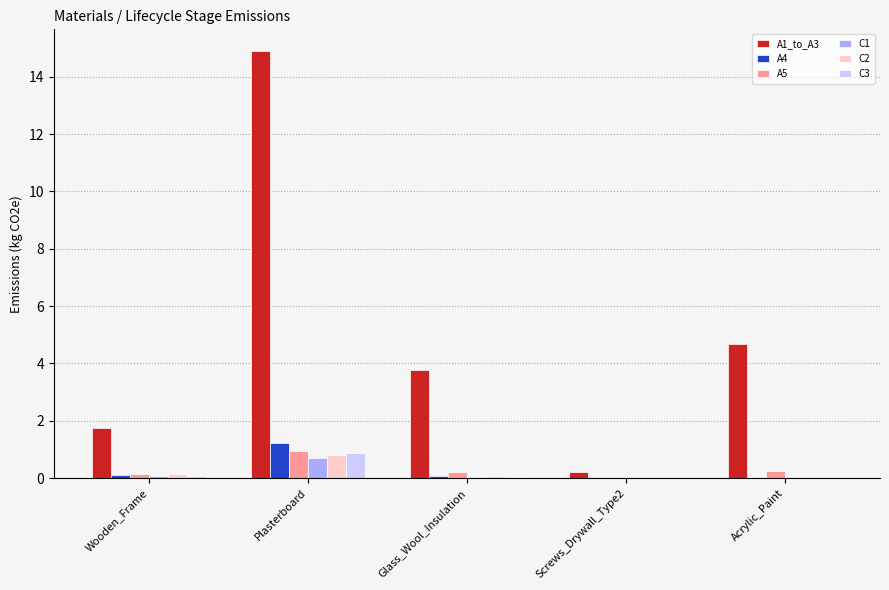

Which series has the largest total across all categories?

A1_to_A3